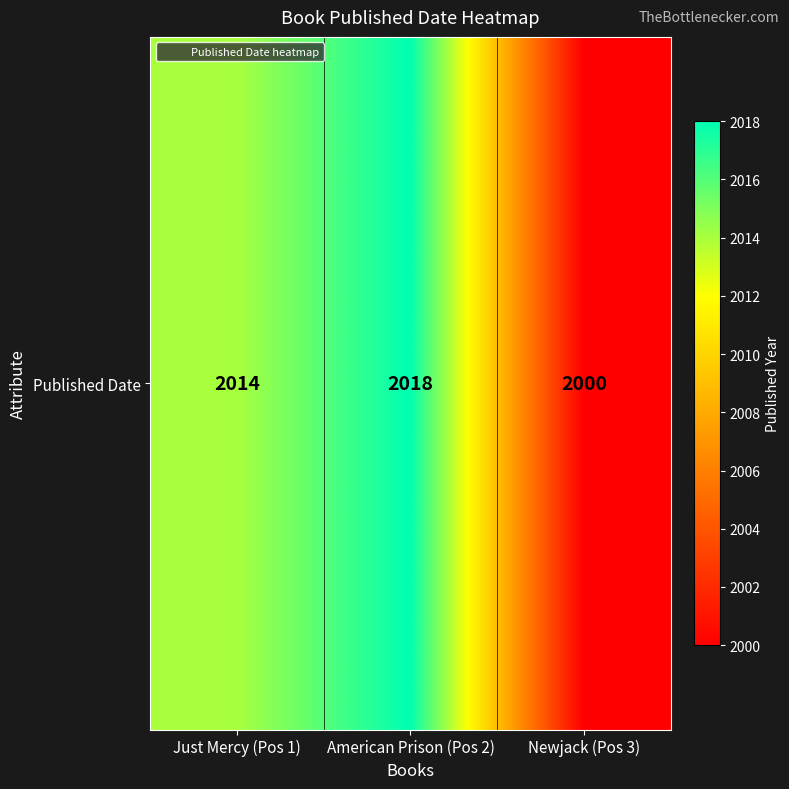

Between American Prison (Pos 2) and Newjack (Pos 3), which is larger?

American Prison (Pos 2)